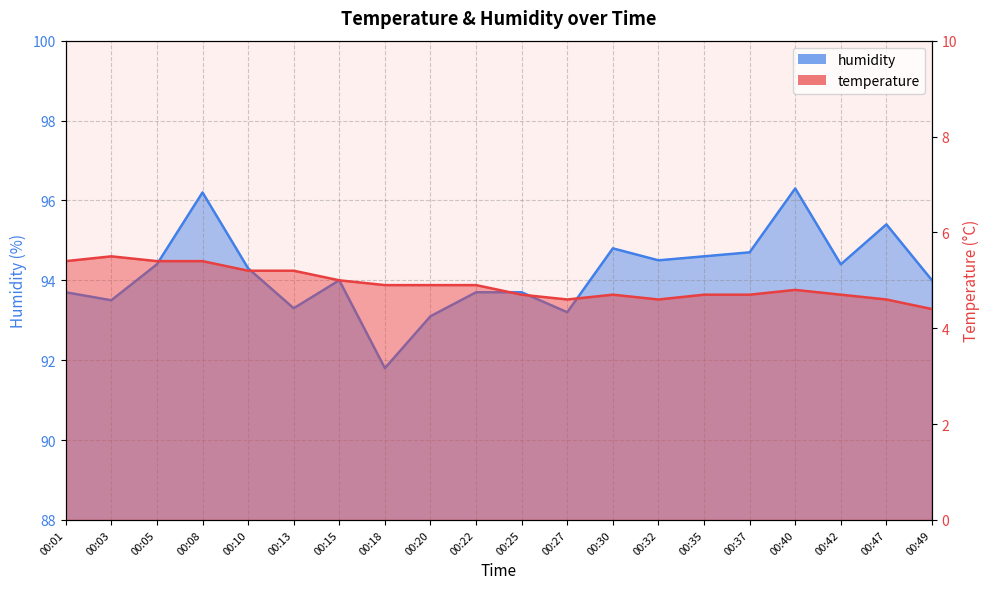

Is it true that humidity equals 125.8 at 00:05?

False